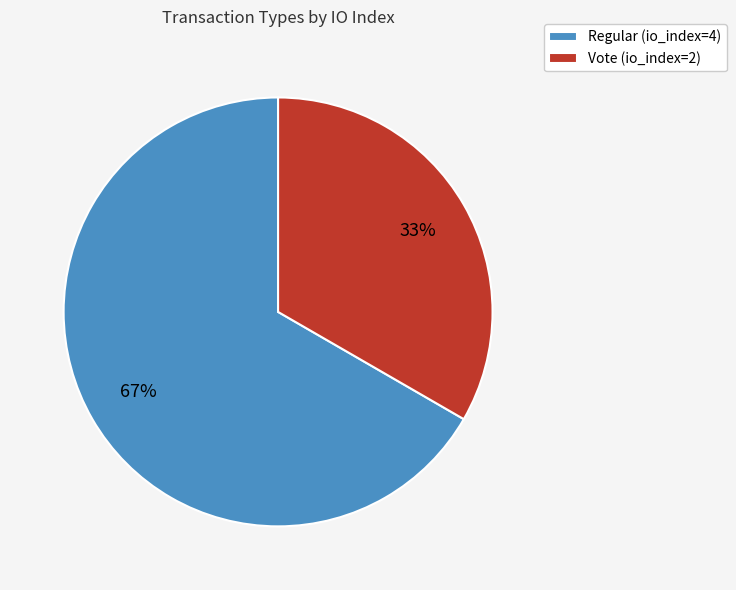

Rank the categories by value from highest to lowest.

Regular, Vote